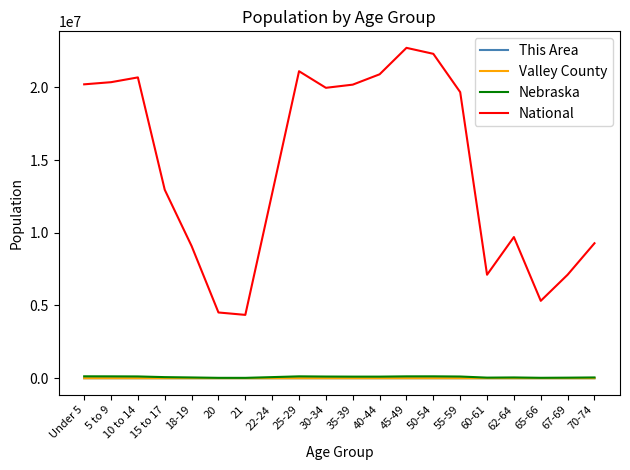

Which series has the largest total across all categories?

National